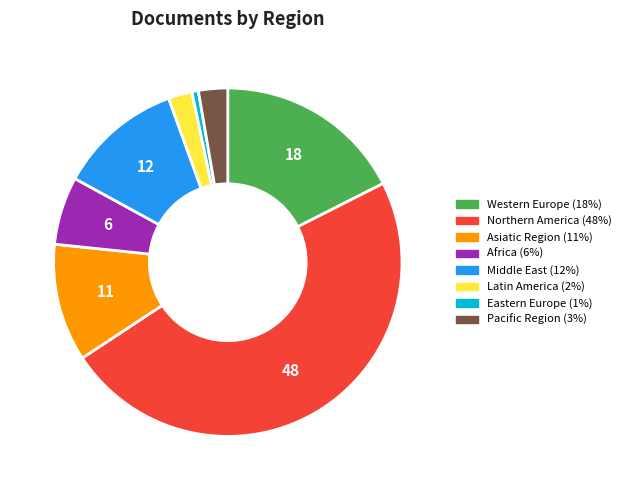

What is the ratio of the value at Asiatic Region to the value at Northern America?

0.2